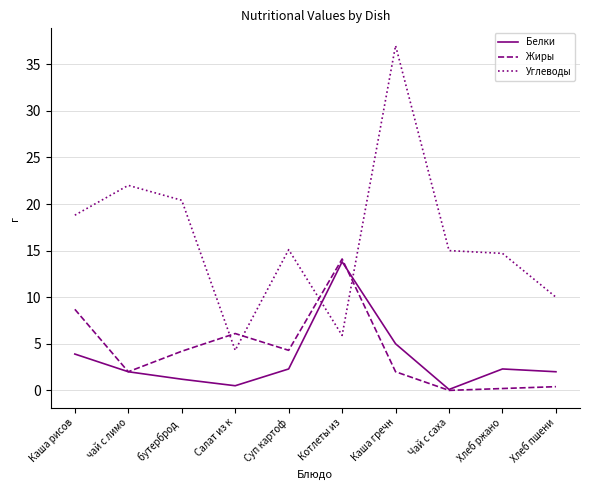

How many categories are shown in the chart?

10